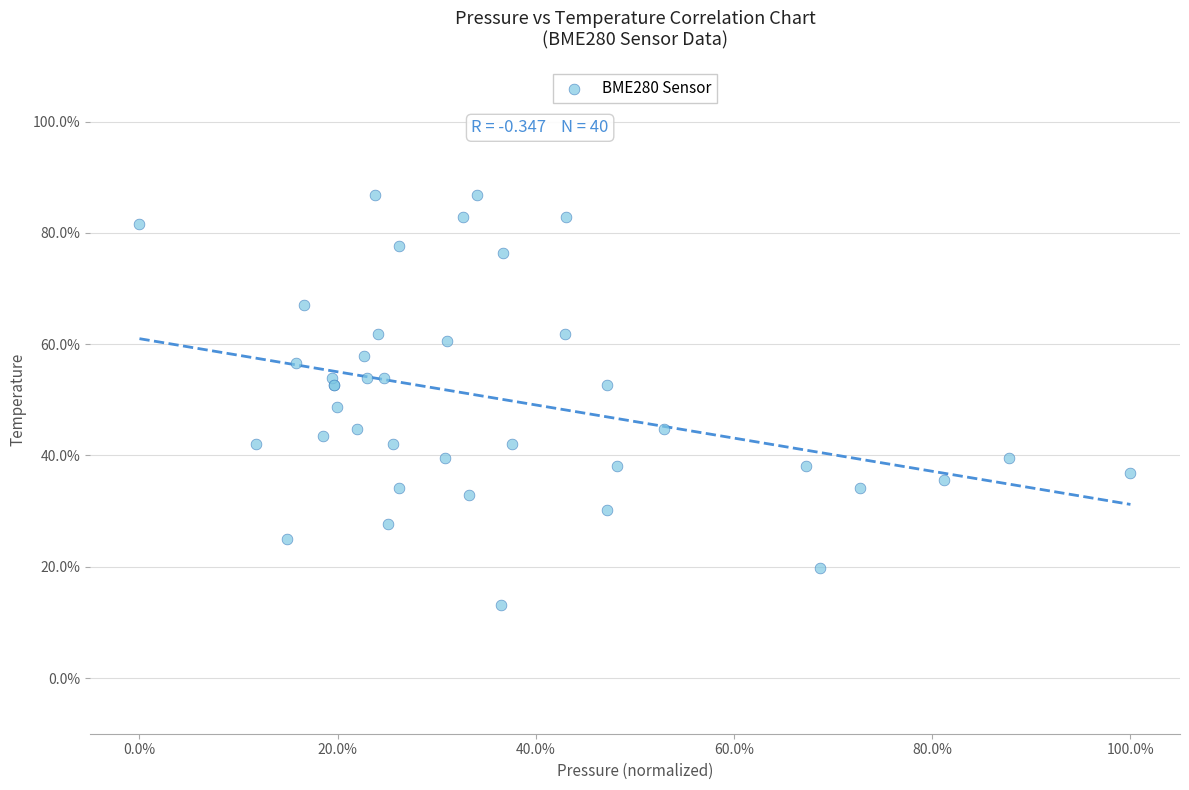

What Y value in the scatter plot is closest to 50?

48.7